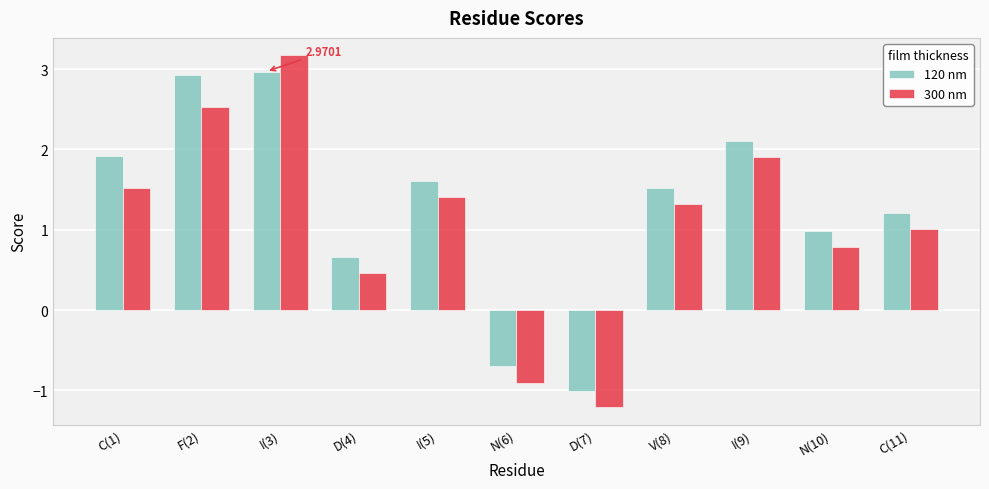

What is the sum of the 300 nm values at V(8) and F(2)?

3.8